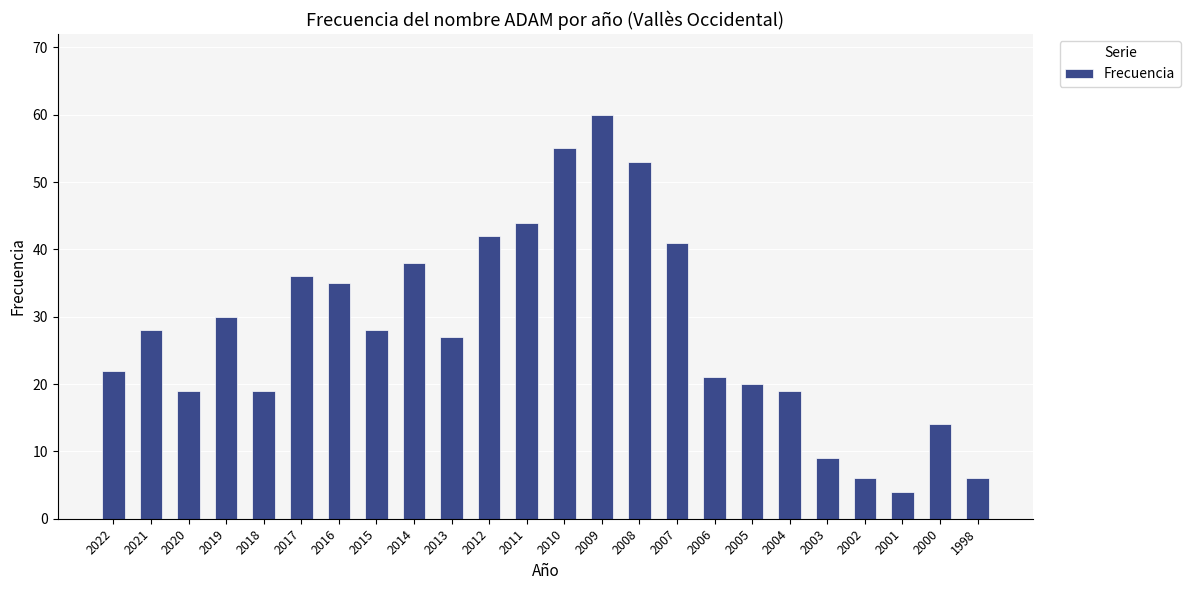

Is it true that the value at 2002 is 6?

True